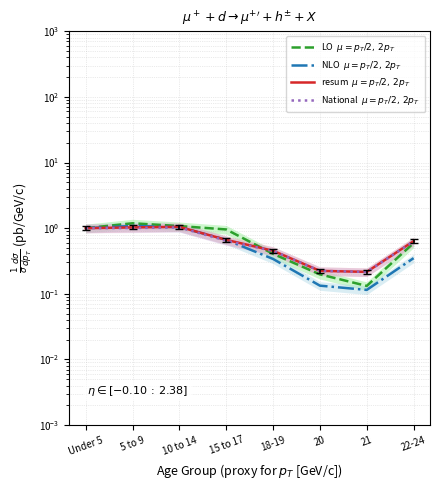

The NLO  $\mu = p_T/2,\,2p_T$ series shows 1.5 at 10 to 14. True or false?

False